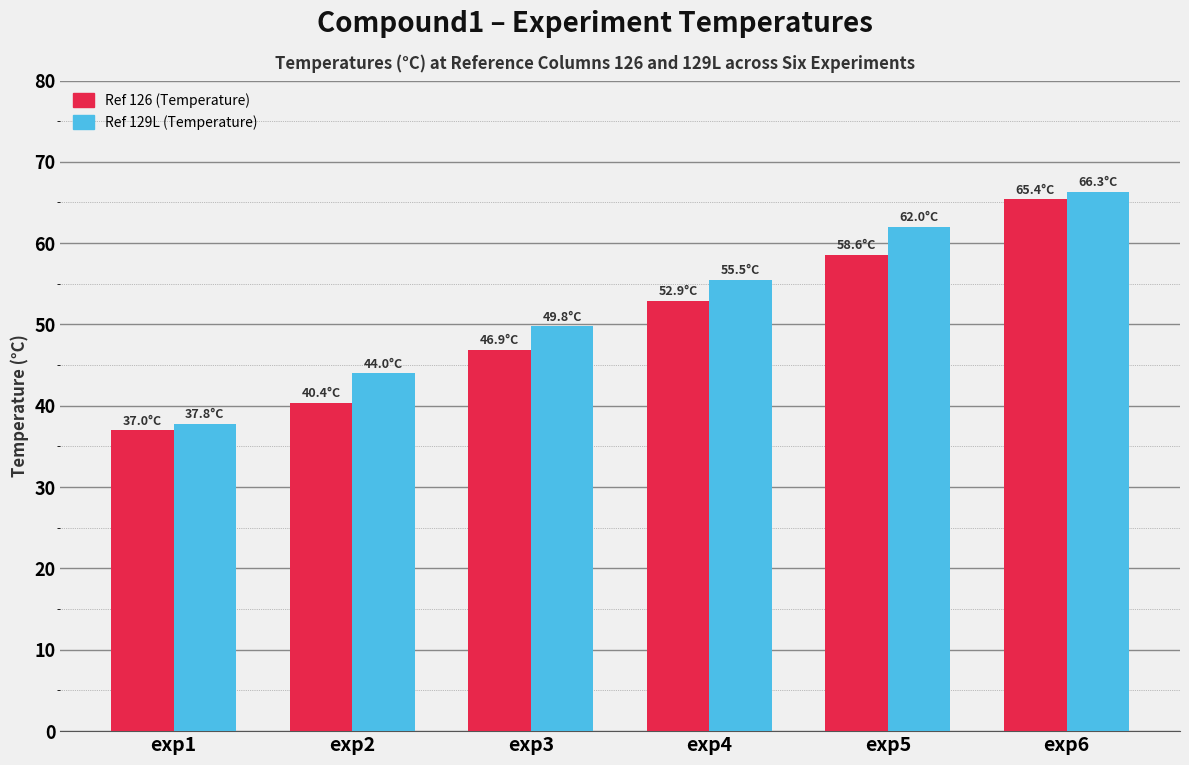

What is the difference between the maximum and minimum values in the Ref 126 (Temperature) series?

28.4